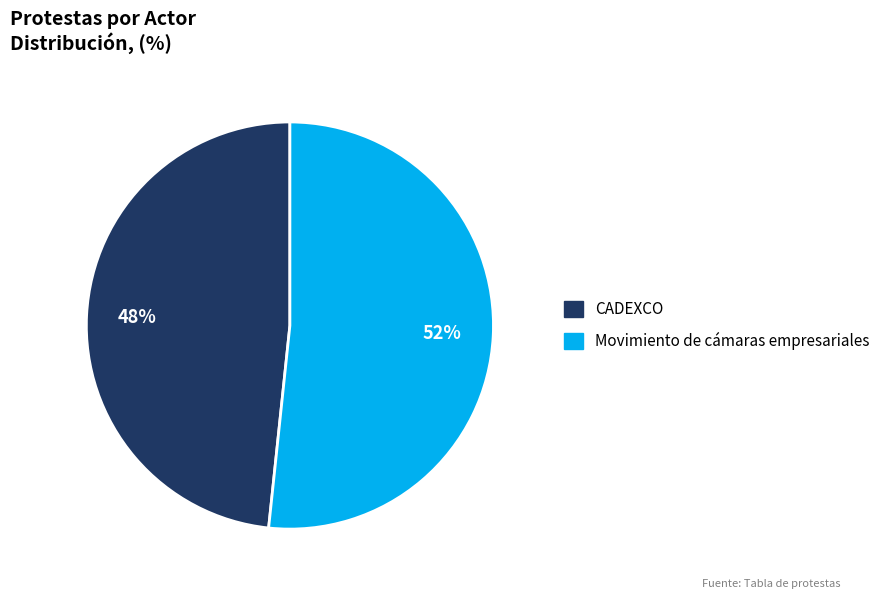

Rank the categories by value from lowest to highest.

CADEXCO, Movimiento de cámaras empresariales